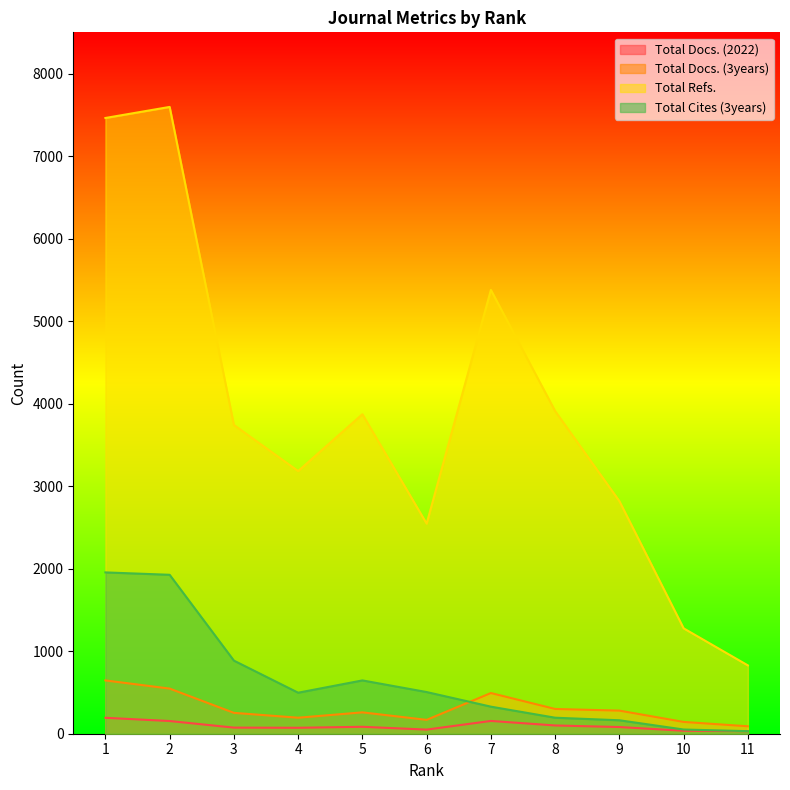

Which series changed the most between 4 and 7?

Total Refs.